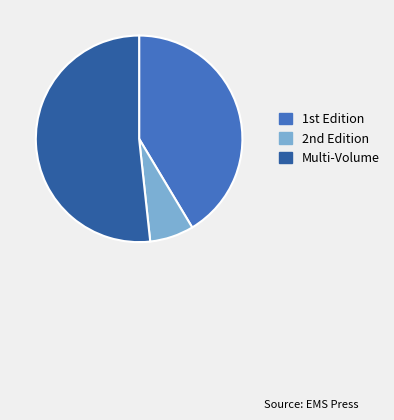

What is the smallest slice in the pie chart?

2nd Edition